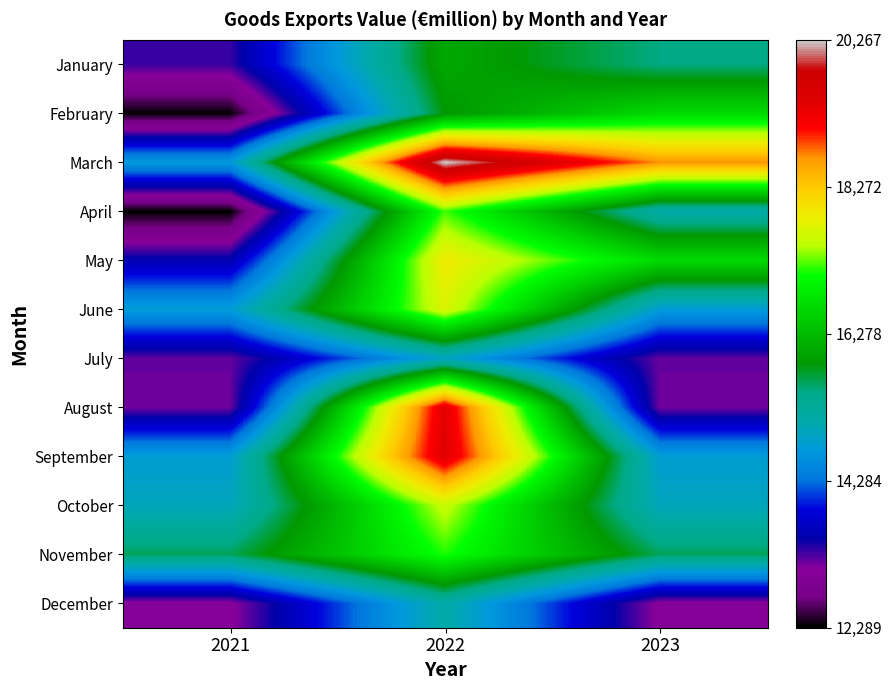

At which category is the sum across all series the highest?

2022